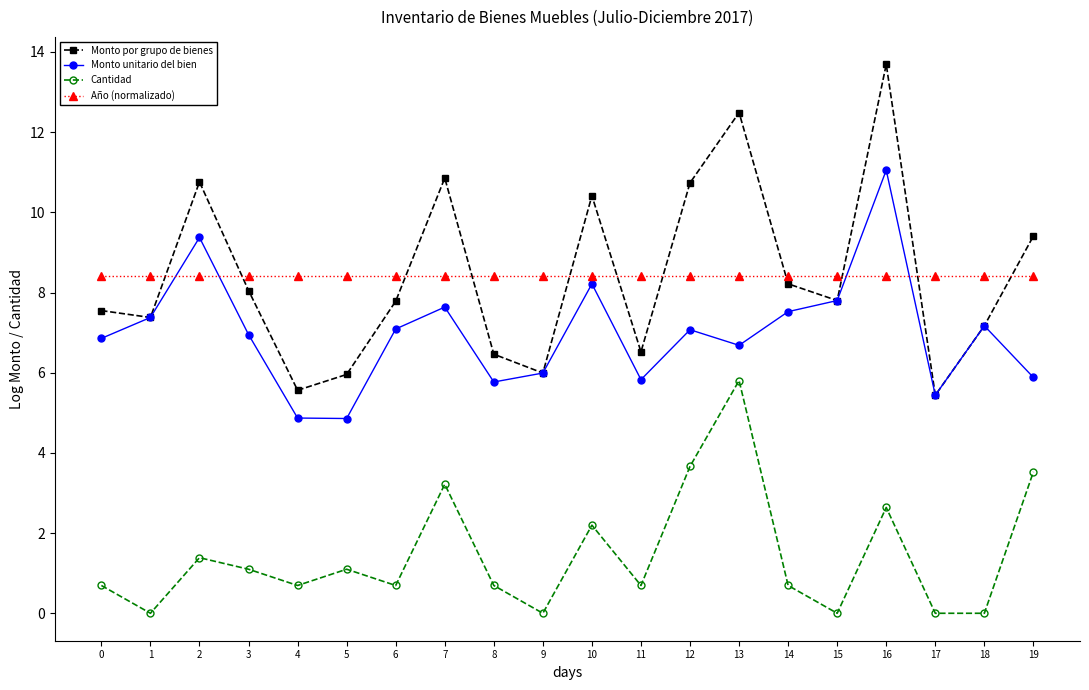

Where is Monto por grupo de bienes nearest to the value 9?

19